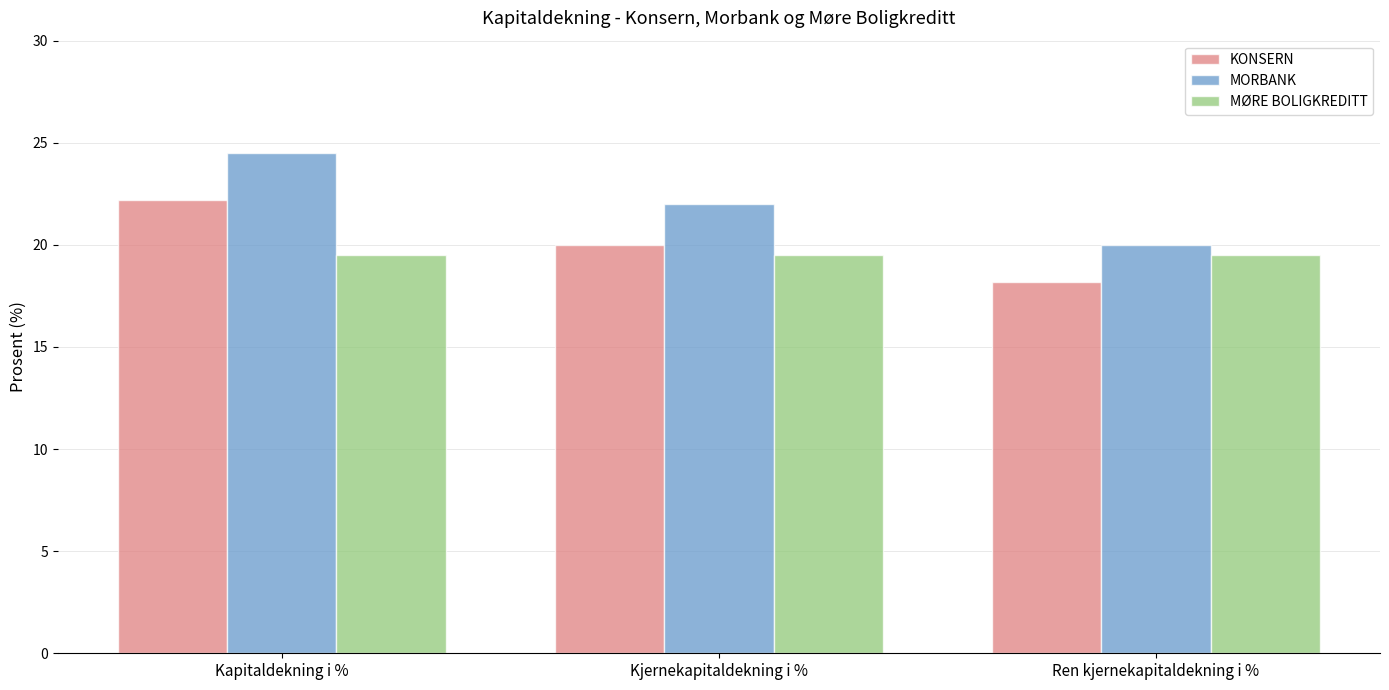

What is the total value across all series at Kjernekapitaldekning i %?

61.5